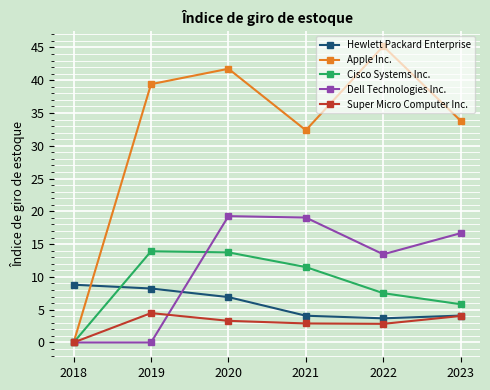

Rank the series by their maximum value, from highest to lowest.

Apple Inc., Dell Technologies Inc., Cisco Systems Inc., Hewlett Packard Enterprise, Super Micro Computer Inc.